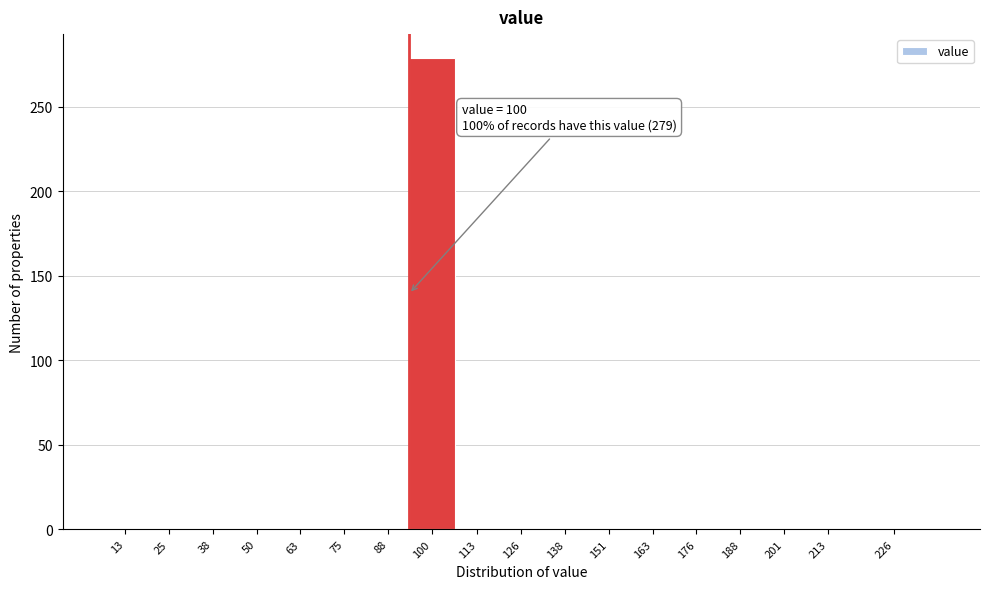

Reading left to right, list all the values displayed in this chart.

13=0	25=0	38=0	50=0	63=0	75=0	88=0	100=279	113=0	126=0	138=0	151=0	163=0	176=0	188=0	201=0	213=0	226=0